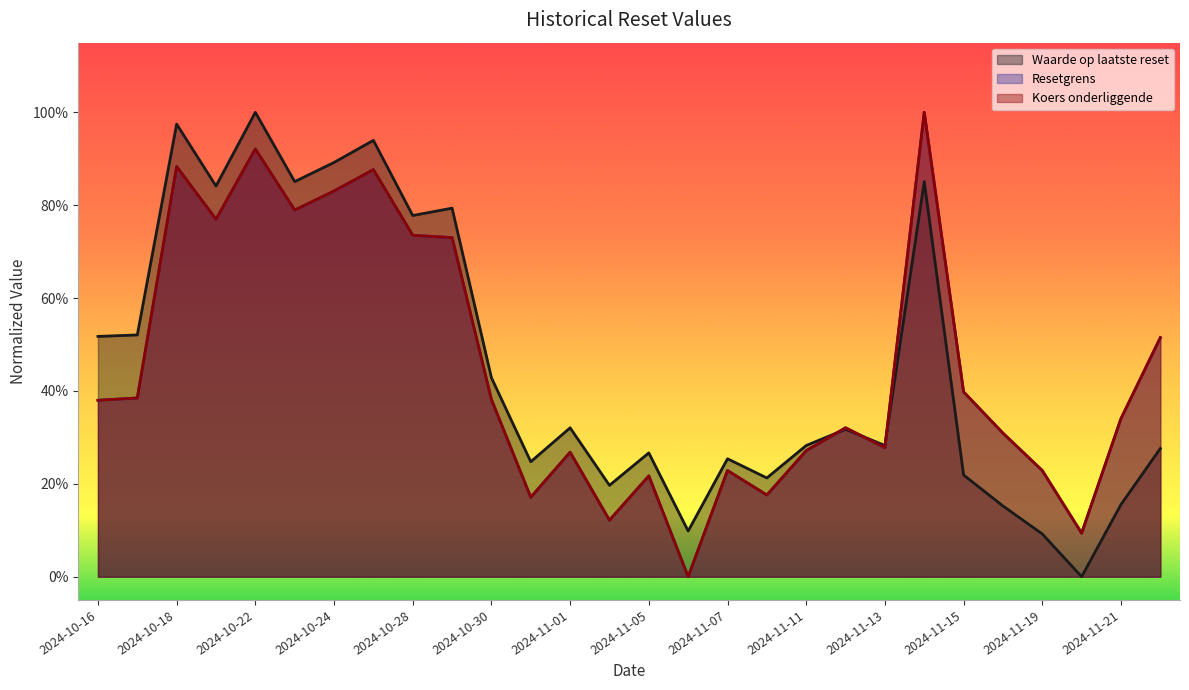

Between 2024-10-23 and 2024-11-08, which series saw the biggest shift?

Waarde op laatste reset